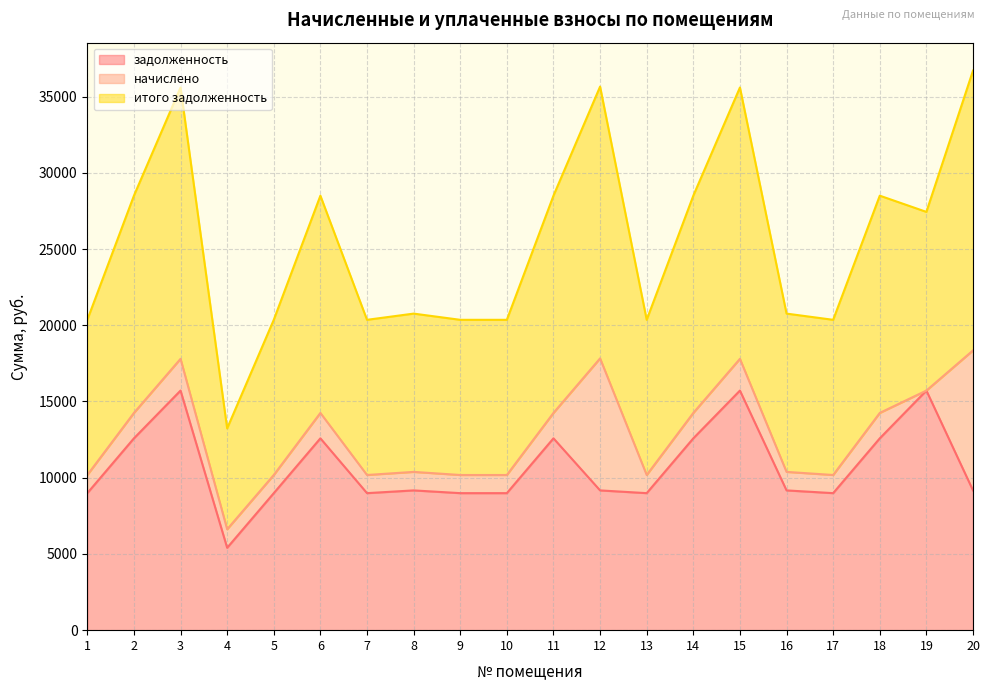

Which category has the highest value across all series?

20